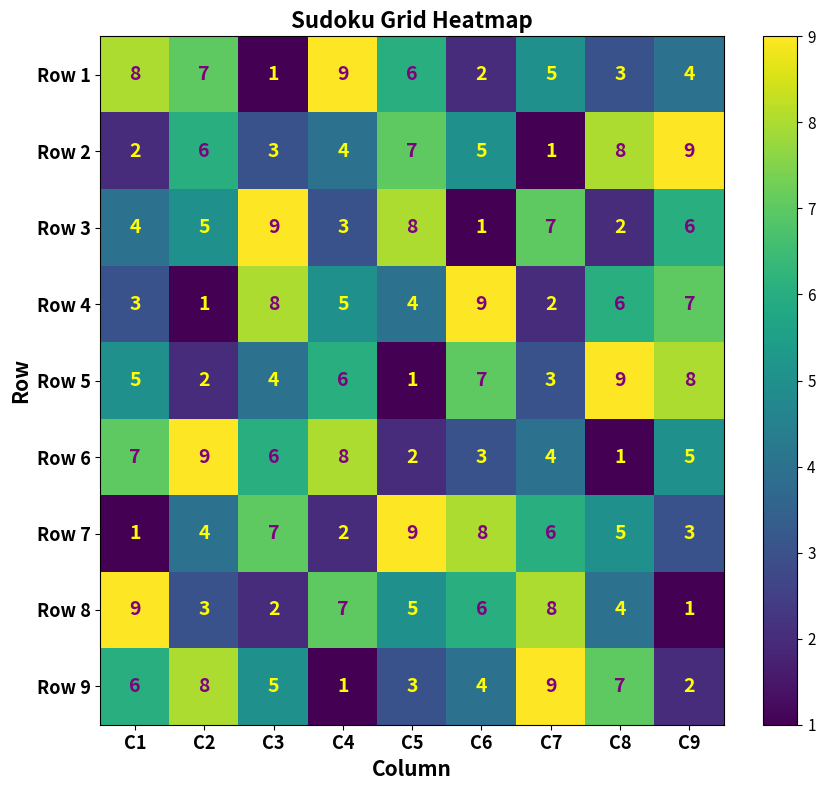

Read the Row 6 value at C2.

9